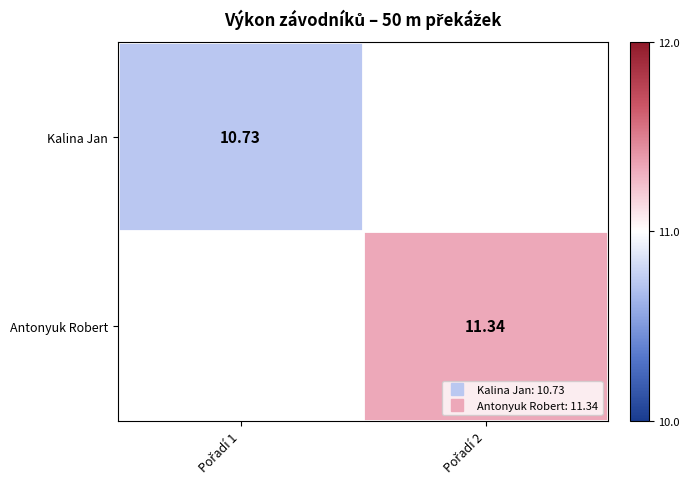

Between Pořadí 1 and Pořadí 2, which is larger?

Pořadí 2